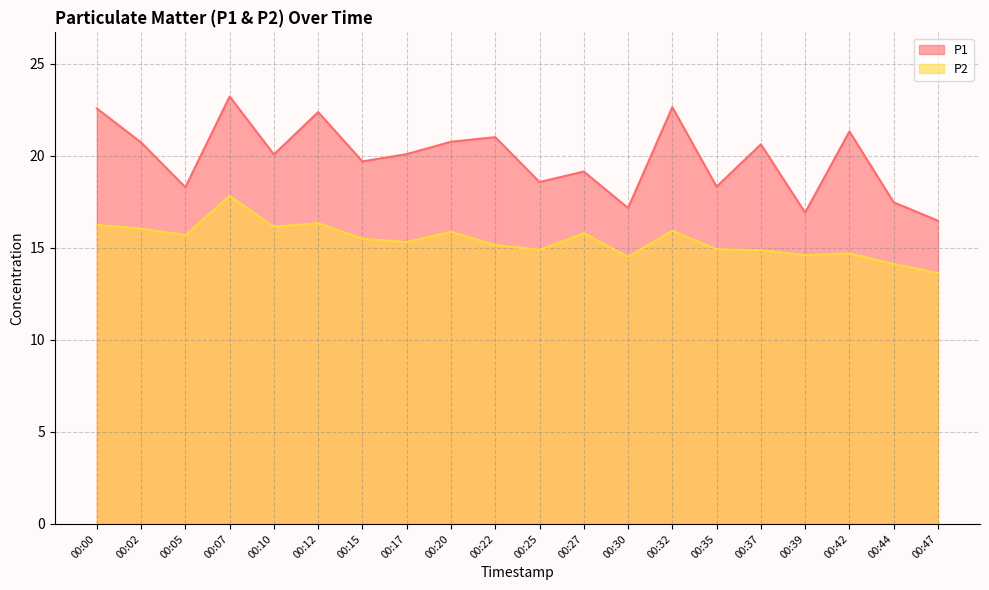

Where is P1 nearest to the value 19?

00:27